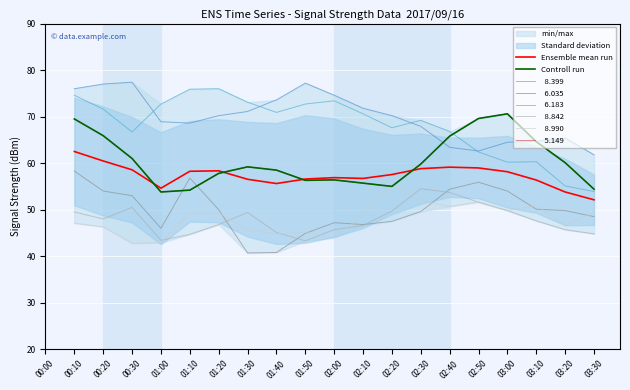

How many interior local valleys does the Controll run series have?

3